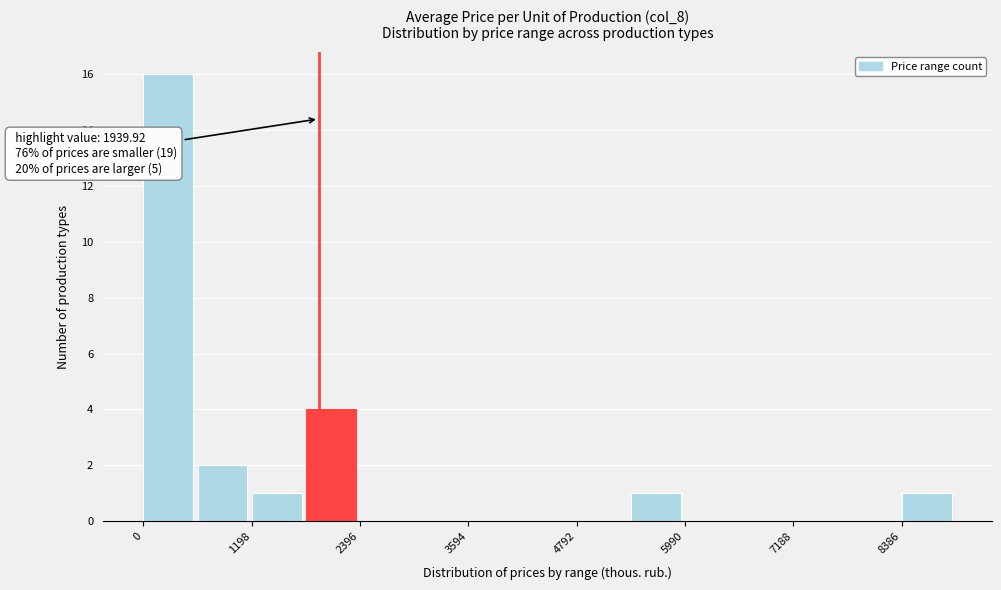

Read against the x-axis, roughly where is the centre of the tallest bar?

200